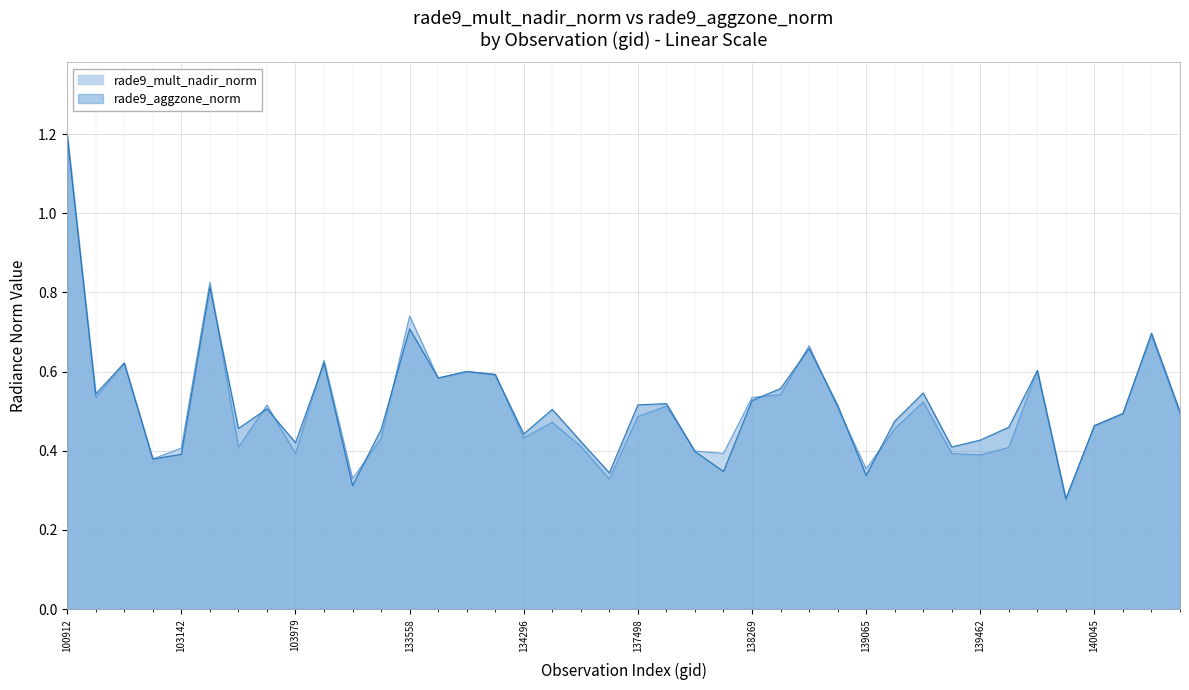

Reading left to right, what are all the values shown in this chart?

rade9_mult_nadir_norm: 1.2	0.5	0.6	0.4	0.4	0.8	0.4	0.5	0.4	0.6	0.3	0.4	0.7	0.6	0.6	0.6	0.4	0.5	0.4	0.3	0.5	0.5	0.4	0.4	0.5	0.5	0.7	0.5	0.4	0.5	0.5	0.4	0.4	0.4	0.6	0.3	0.5	0.5	0.7	0.5
rade9_aggzone_norm: 1.2	0.5	0.6	0.4	0.4	0.8	0.5	0.5	0.4	0.6	0.3	0.5	0.7	0.6	0.6	0.6	0.4	0.5	0.4	0.3	0.5	0.5	0.4	0.3	0.5	0.6	0.7	0.5	0.3	0.5	0.5	0.4	0.4	0.5	0.6	0.3	0.5	0.5	0.7	0.5